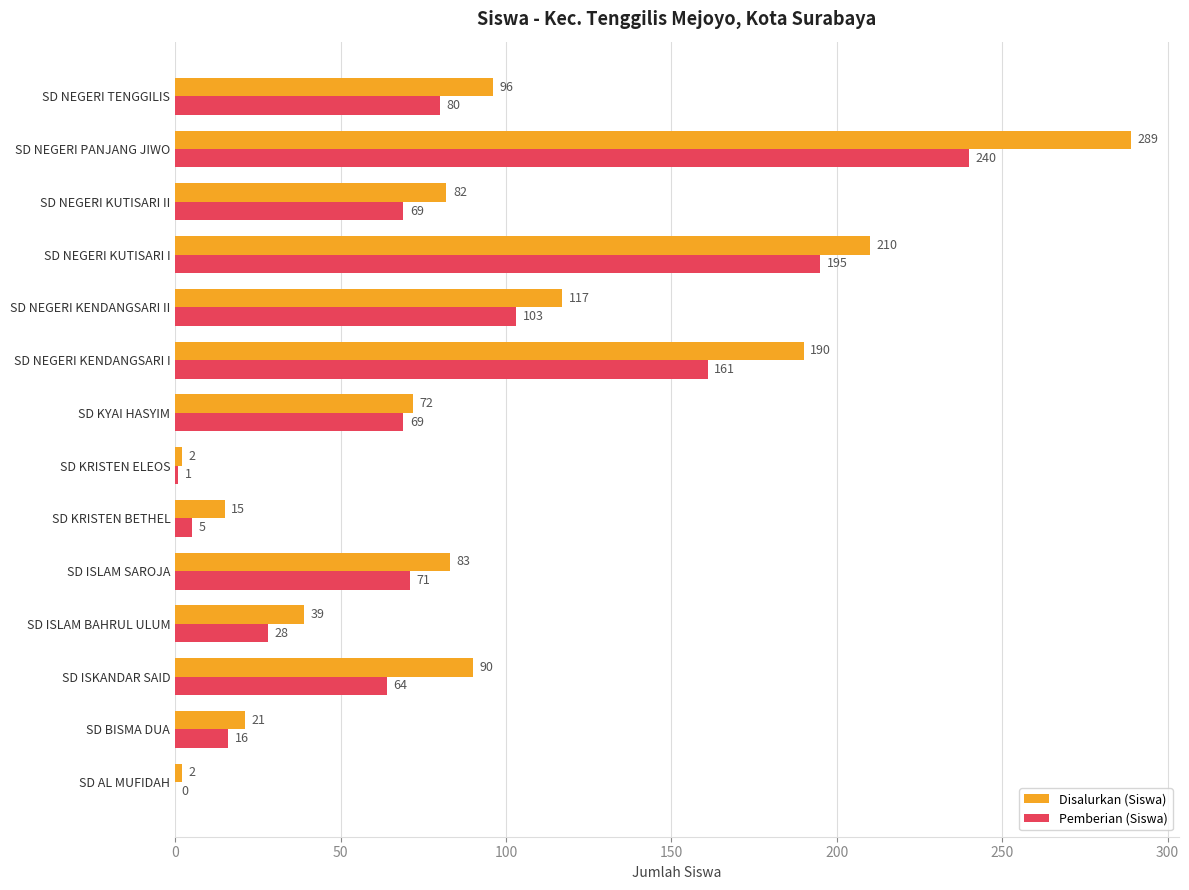

At which category is the sum across all series the highest?

SD NEGERI PANJANG JIWO